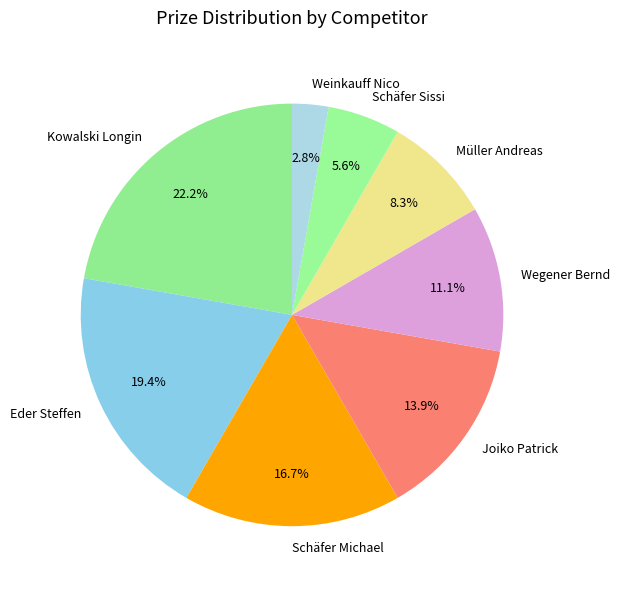

What is the ratio of the value at Schäfer Michael to the value at Joiko Patrick?

1.2